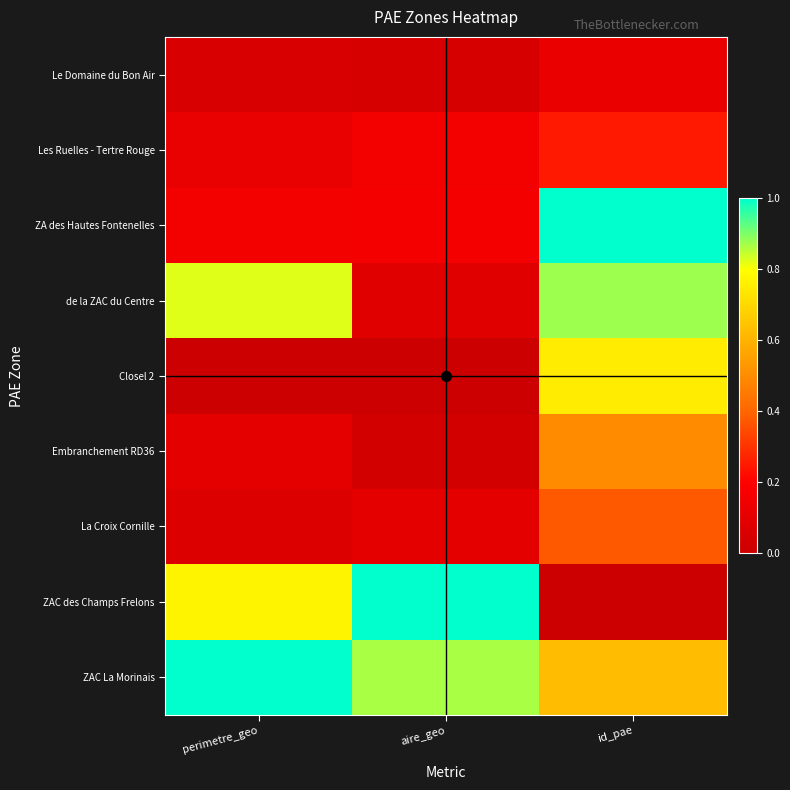

Reading left to right, what are all the values shown in this chart?

Le Domaine du Bon Air: perimetre_geo=0.1	aire_geo=0.0	id_pae=0.1
Les Ruelles - Tertre Rouge: perimetre_geo=0.1	aire_geo=0.2	id_pae=0.2
ZA des Hautes Fontenelles: perimetre_geo=0.2	aire_geo=0.2	id_pae=1.0
de la ZAC du Centre: perimetre_geo=0.8	aire_geo=0.1	id_pae=0.9
Closel 2: perimetre_geo=0.0	aire_geo=0.0	id_pae=0.8
Embranchement RD36: perimetre_geo=0.1	aire_geo=0.0	id_pae=0.5
La Croix Cornille: perimetre_geo=0.1	aire_geo=0.1	id_pae=0.4
ZAC des Champs Frelons: perimetre_geo=0.8	aire_geo=1.0	id_pae=0.0
ZAC La Morinais: perimetre_geo=1.0	aire_geo=0.9	id_pae=0.6